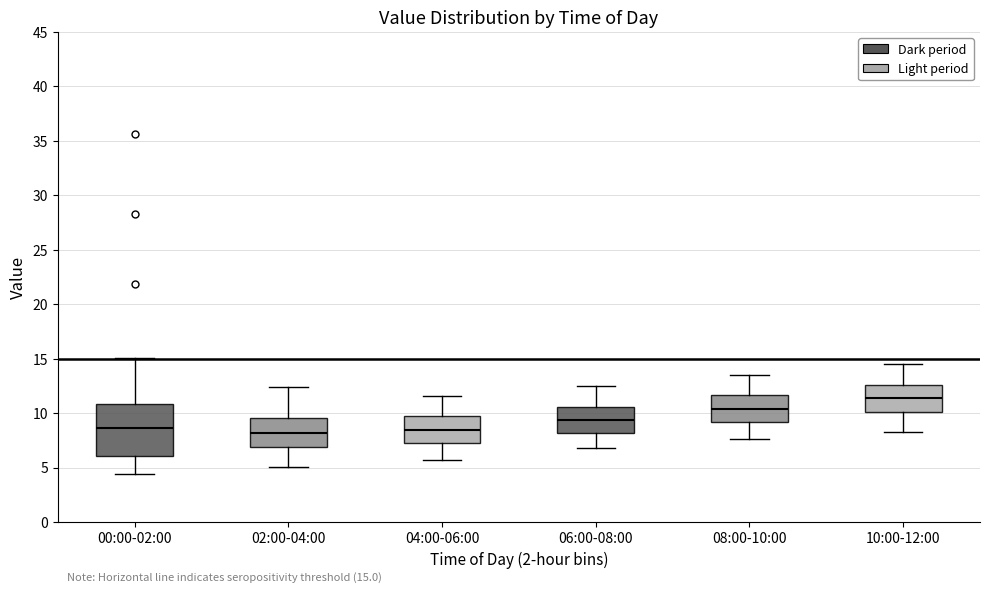

Which box has the highest median line?

10:00-12:00